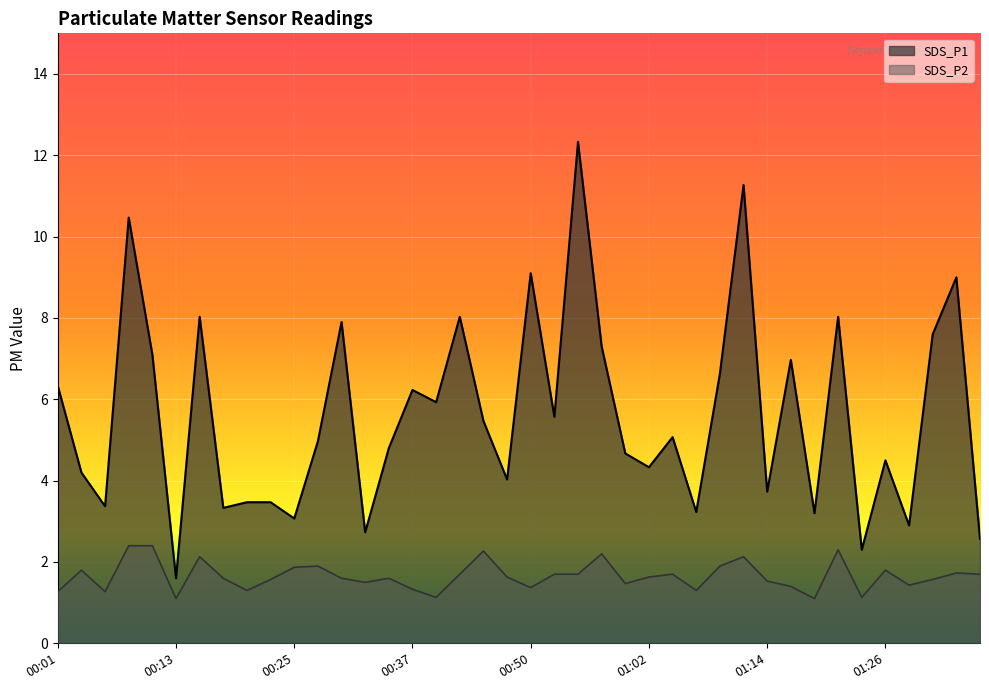

Is the value of SDS_P1 at 00:37 greater than the value of SDS_P2 at 00:11?

Yes